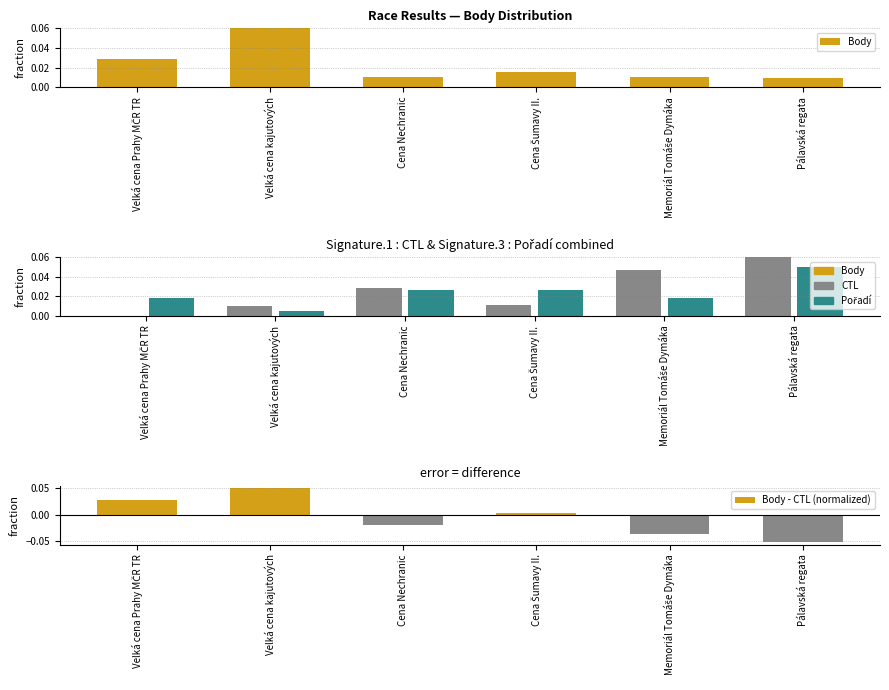

Reading left to right, list all the values displayed in this chart.

Body: 0.0	0.1	0.0	0.0	0.0	0.0
CTL: 0.0	0.0	0.0	0.0	0.0	0.1
Pořadí: 0.0	0.0	0.0	0.0	0.0	0.1
Body - CTL (normalized): 0.0	0.0	-0.0	0.0	-0.0	-0.1